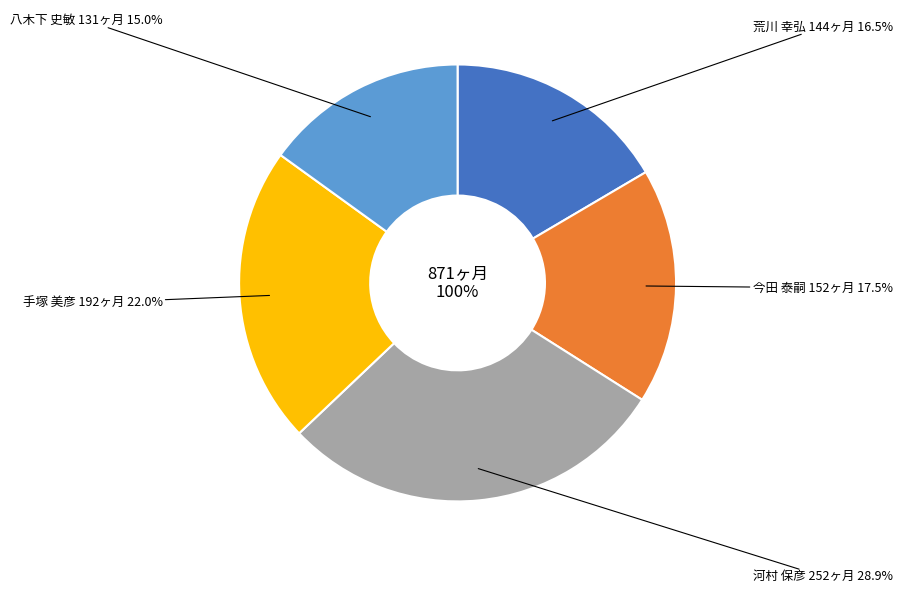

Which slice is the smallest?

八木下 史敏